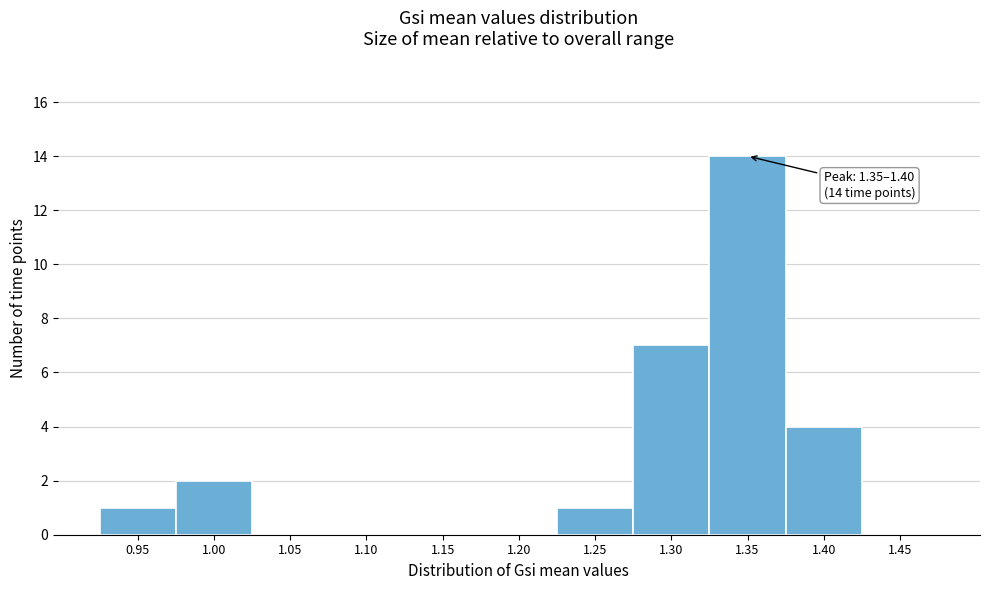

Reading left to right, transcribe all the data shown in this chart.

0.95=1	1.00=2	1.05=0	1.10=0	1.15=0	1.20=0	1.25=1	1.30=7	1.35=14	1.40=4	1.45=0